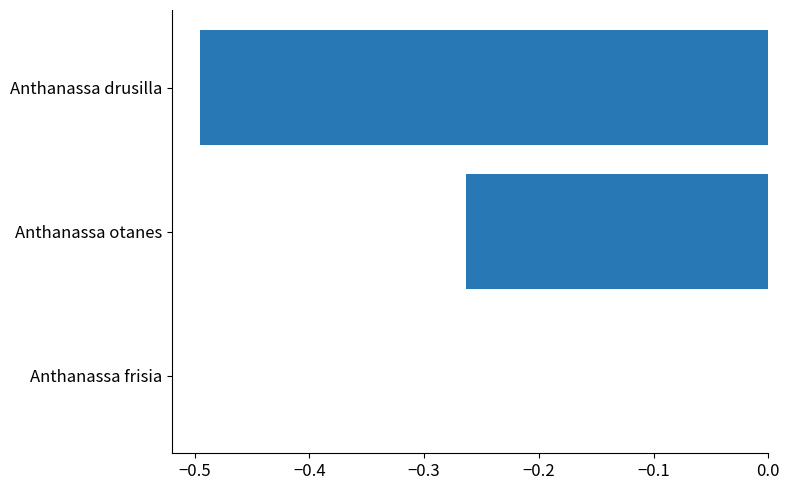

How many series are shown in this chart?

1